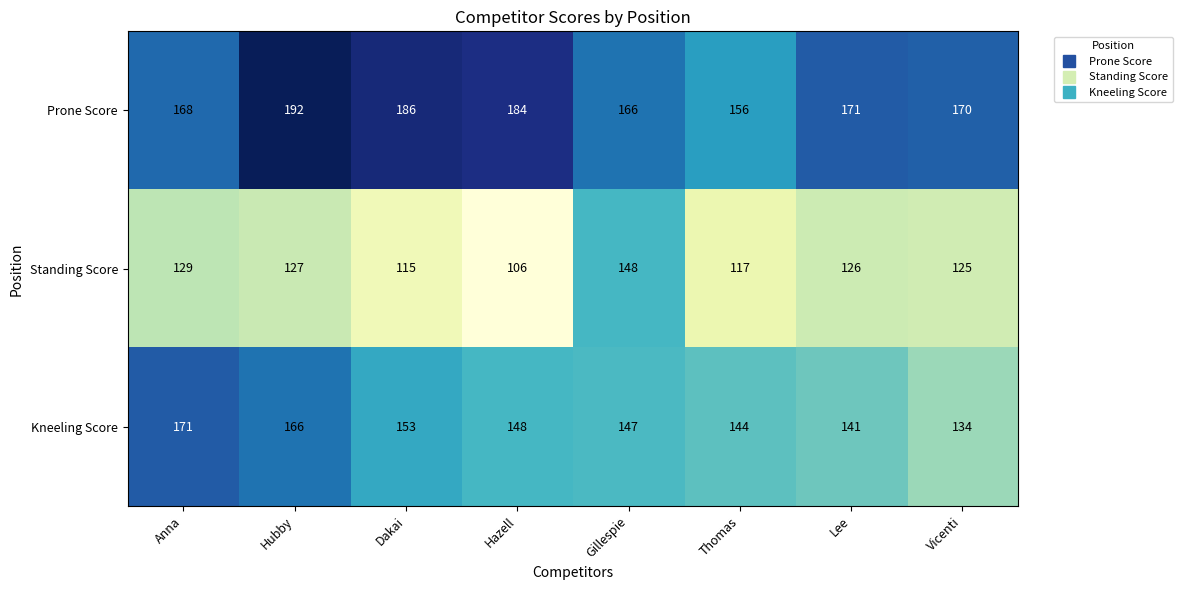

At how many categories does at least one series exceed 128?

8